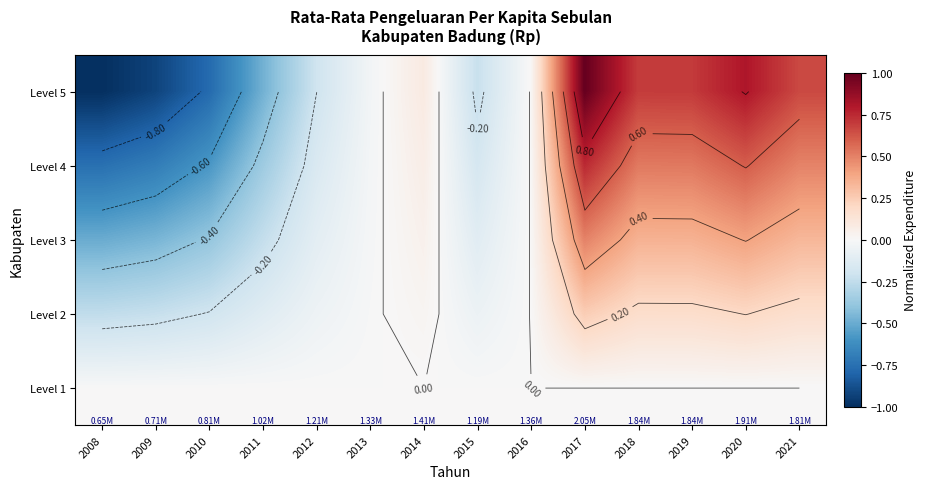

At which category is the sum across all series the highest?

2017